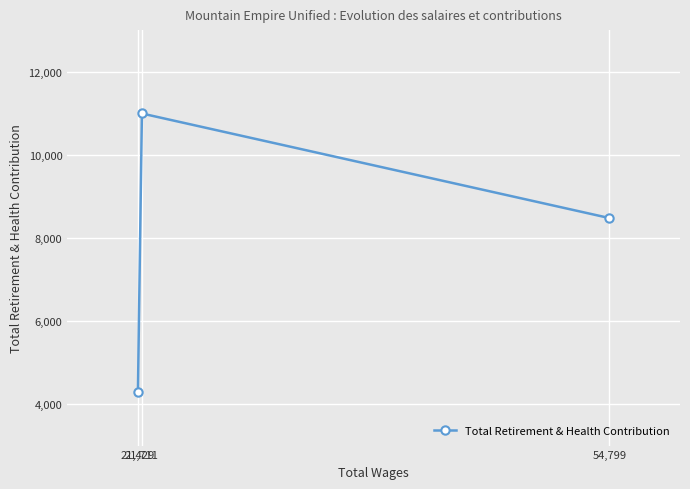

Where is the data nearest to the value 7644?

54,799